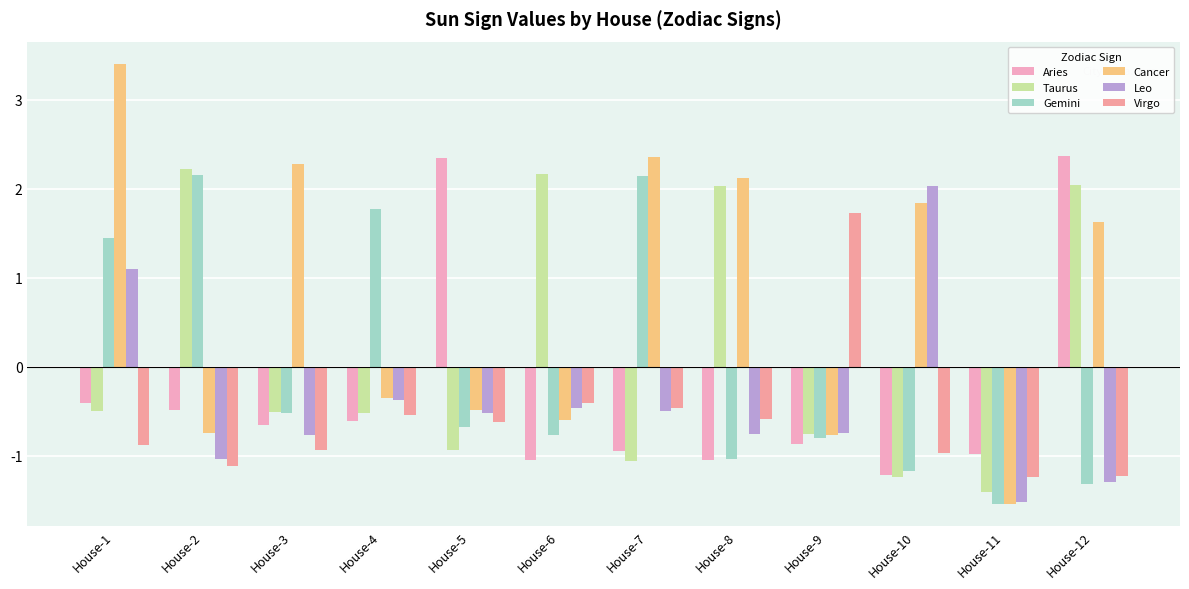

List the labels in order of Gemini value, largest first.

House-2, House-7, House-4, House-1, House-3, House-5, House-6, House-9, House-8, House-10, House-12, House-11